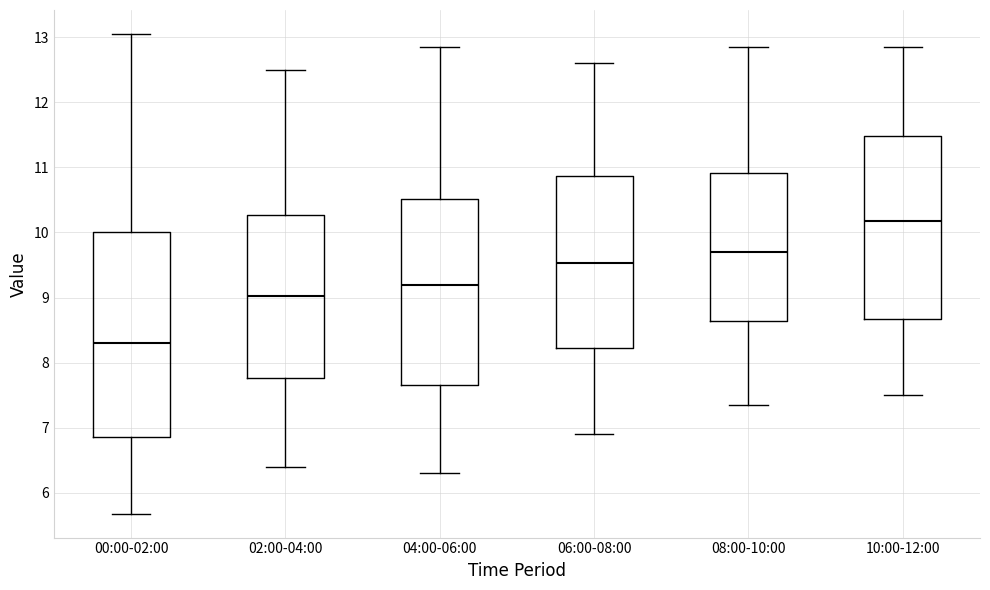

Reading left to right, transcribe this box plot: for each box, give where its median line is, the range the box spans, and where its two whiskers end, as read against the y-axis. The values are not printed on the chart, so give them approximately, as read against the axis.

00:00-02:00: median 8.3, box 6.9 to 10.0, whiskers 5.7 to 13.1
02:00-04:00: median 9.0, box 7.8 to 10.3, whiskers 6.4 to 12.5
04:00-06:00: median 9.2, box 7.7 to 10.5, whiskers 6.3 to 12.9
06:00-08:00: median 9.5, box 8.2 to 10.9, whiskers 6.9 to 12.6
08:00-10:00: median 9.7, box 8.6 to 10.9, whiskers 7.4 to 12.9
10:00-12:00: median 10.2, box 8.7 to 11.5, whiskers 7.5 to 12.9